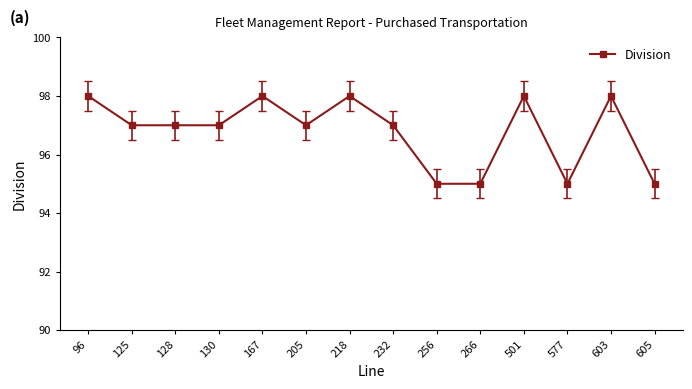

What is the value of the 3rd point from the left?

97